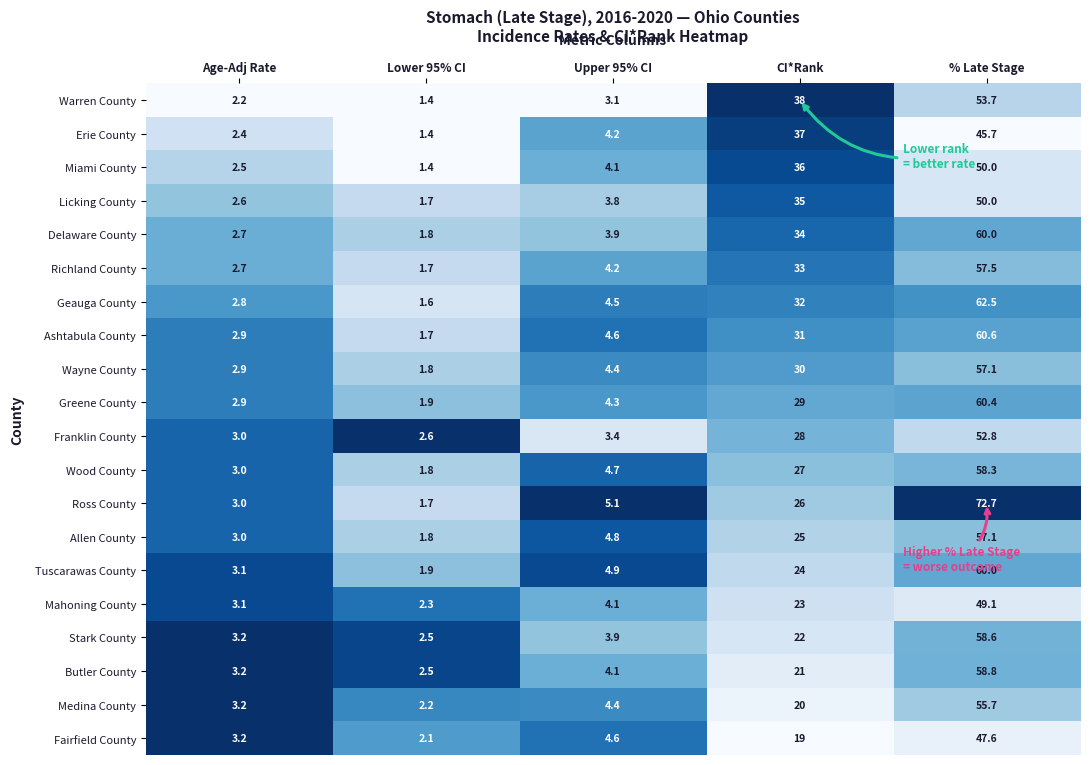

At which label does Miami County reach its minimum?

Lower 95% CI